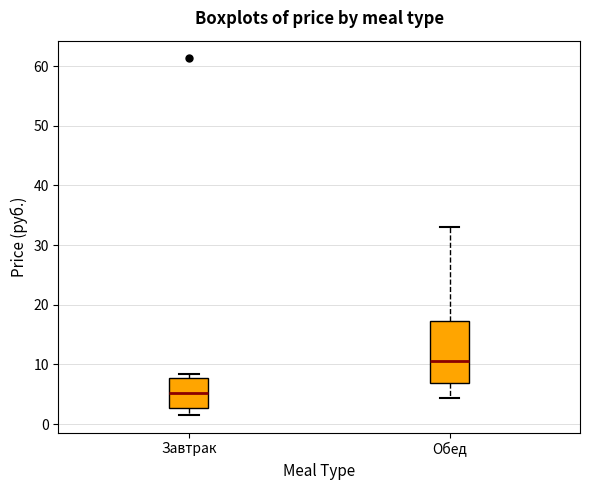

Which box's median line is the highest?

Обед